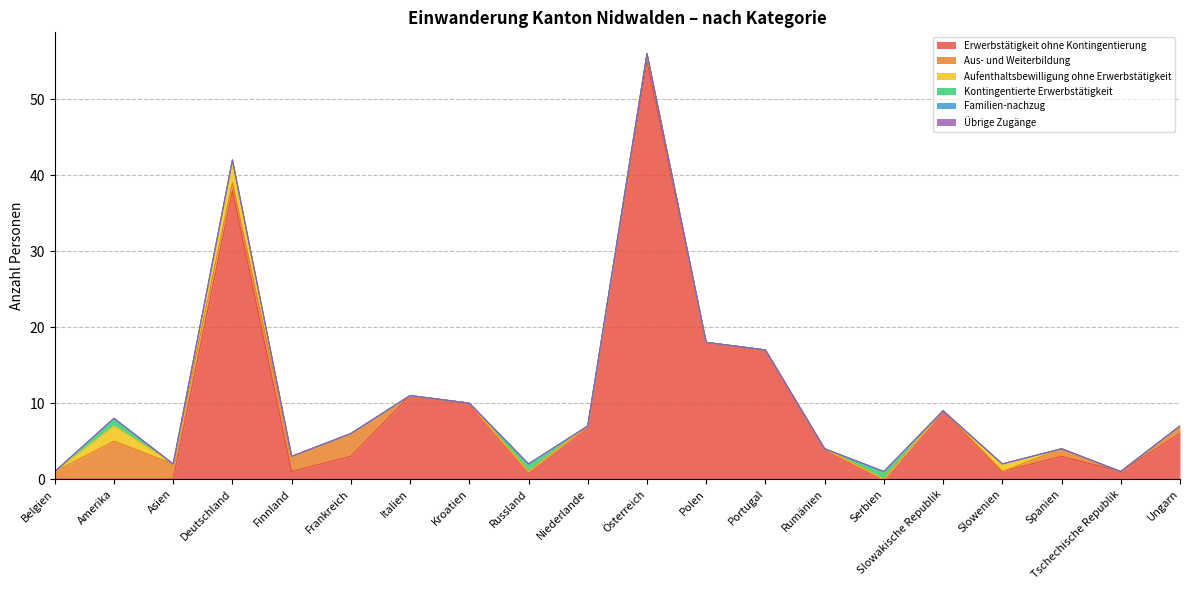

How many Kontingentierte Erwerbstätigkeit values are between 0 and 1?

20